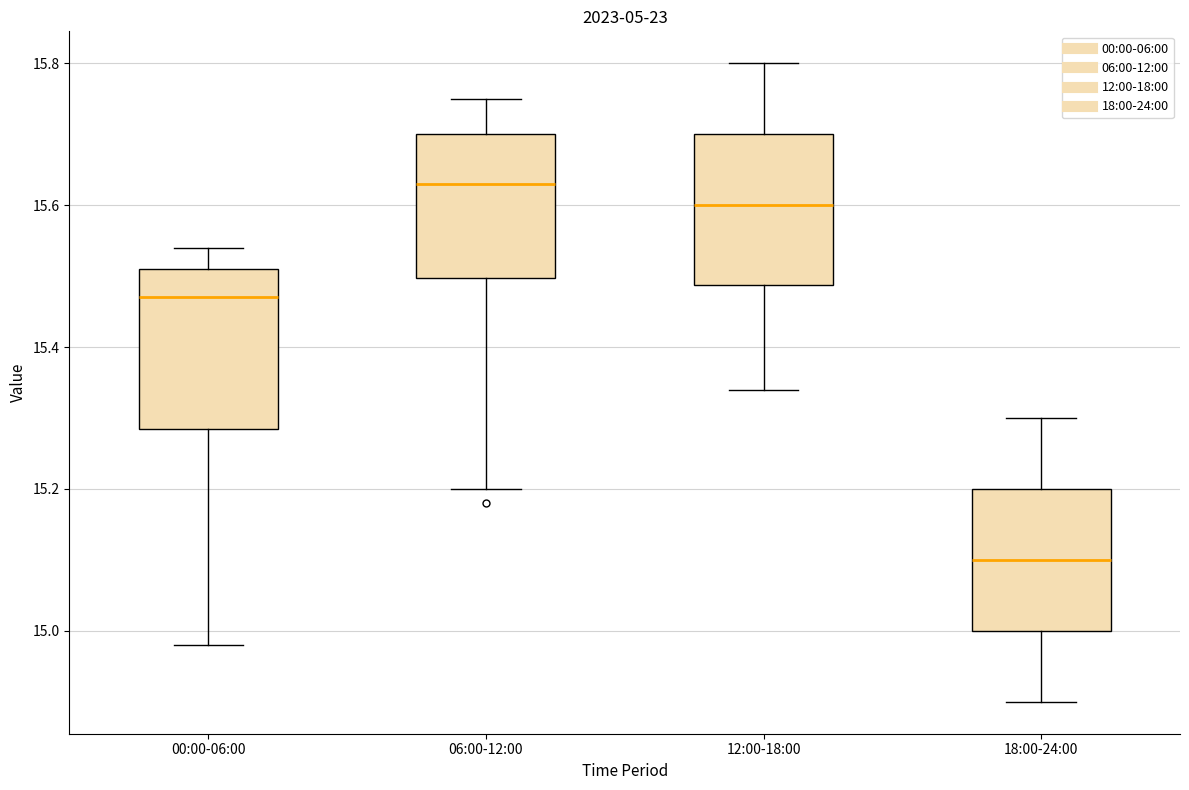

Where does the upper whisker of the box for 12:00-18:00 end on the y-axis? The values are not printed on the chart, so give them approximately, as read against the axis.

15.80